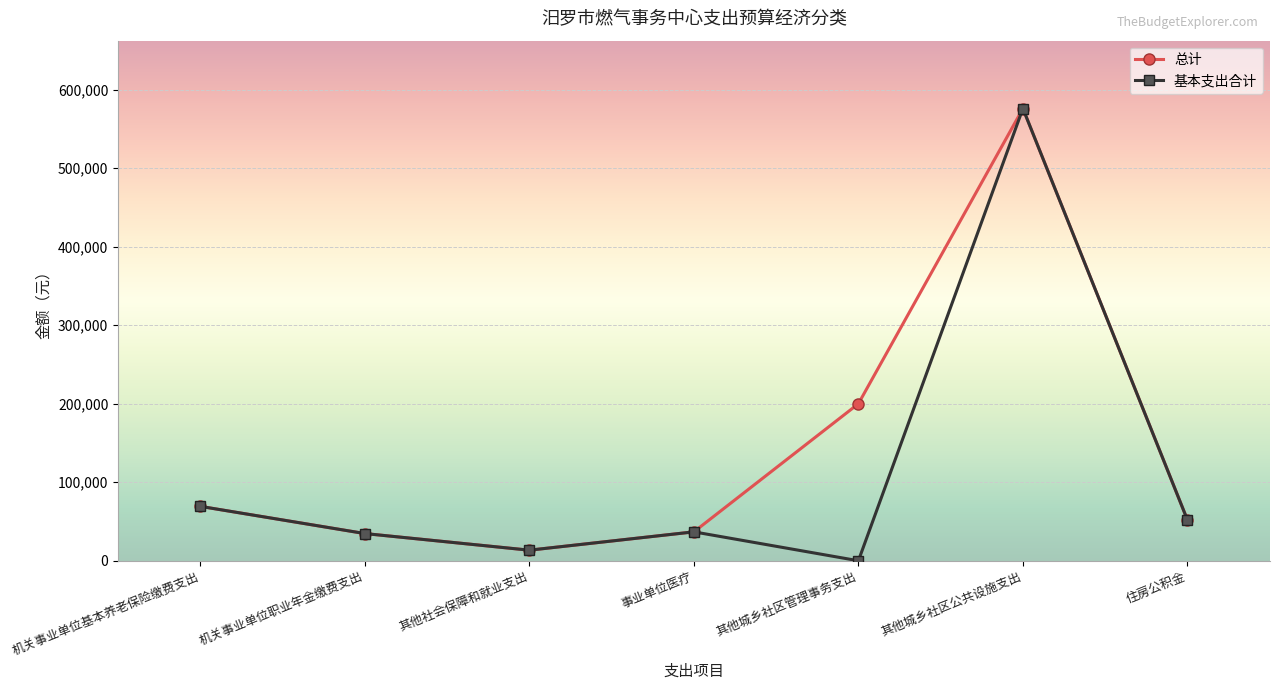

What is the sum of the 基本支出合计 values at 其他城乡社区管理事务支出 and 事业单位医疗?

36802.6